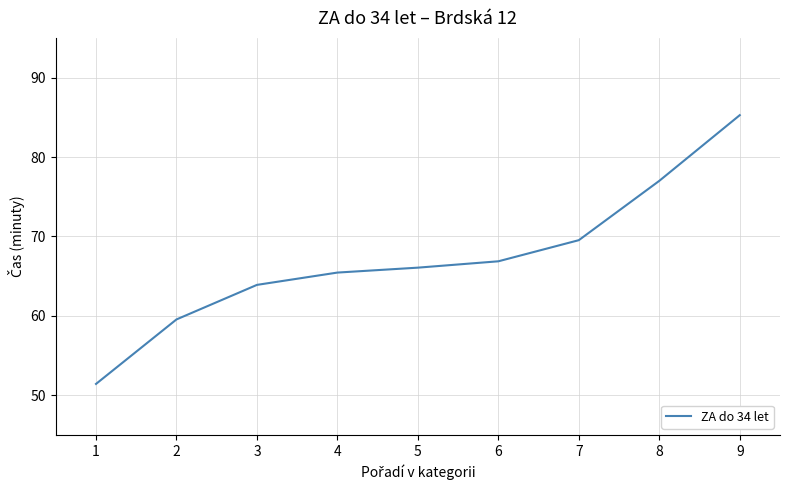

Approximately how many times larger is the value at 6 compared to 2?

1.1